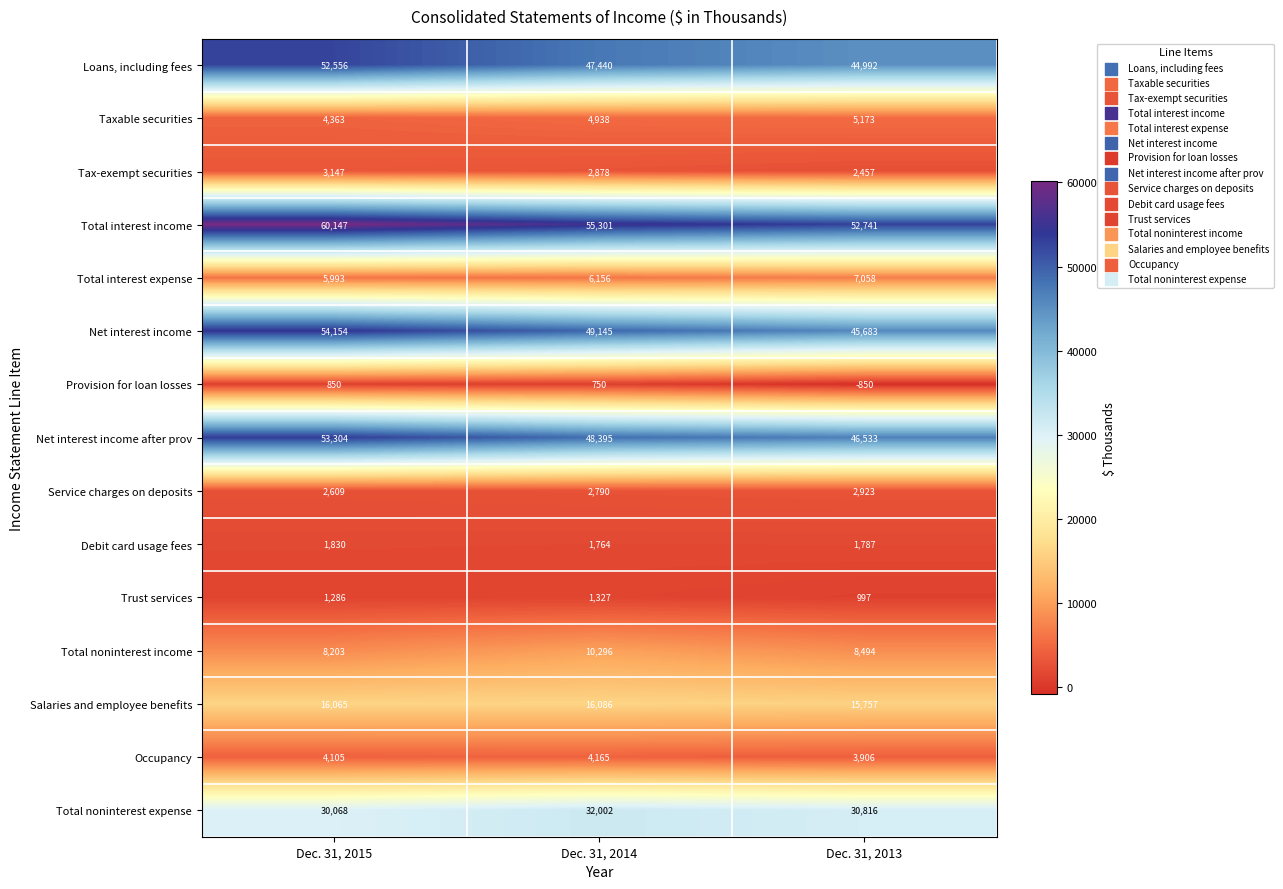

Which category has the lowest value across all series?

Dec. 31, 2013